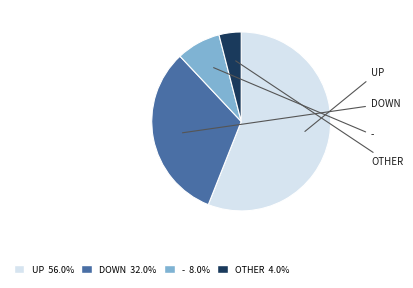

Does any single category account for the majority?

Yes